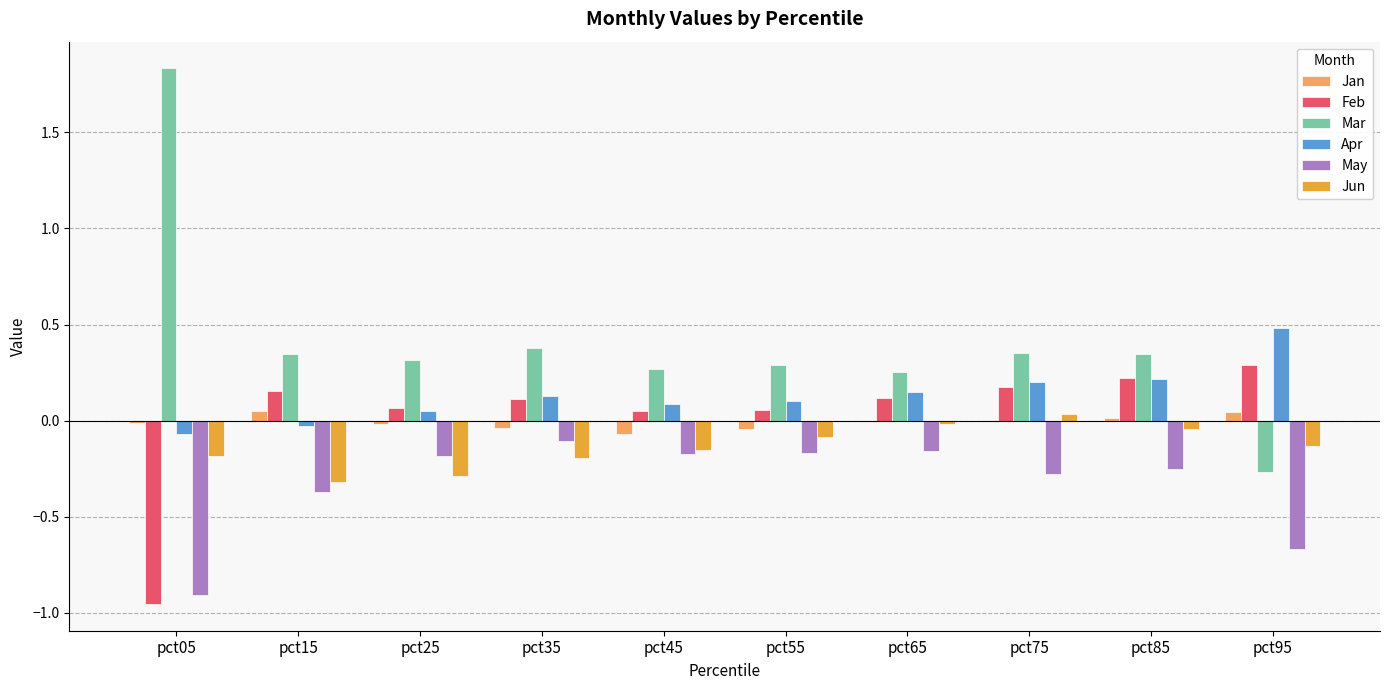

Are the bars grouped side by side (vs. stacked)?

Yes